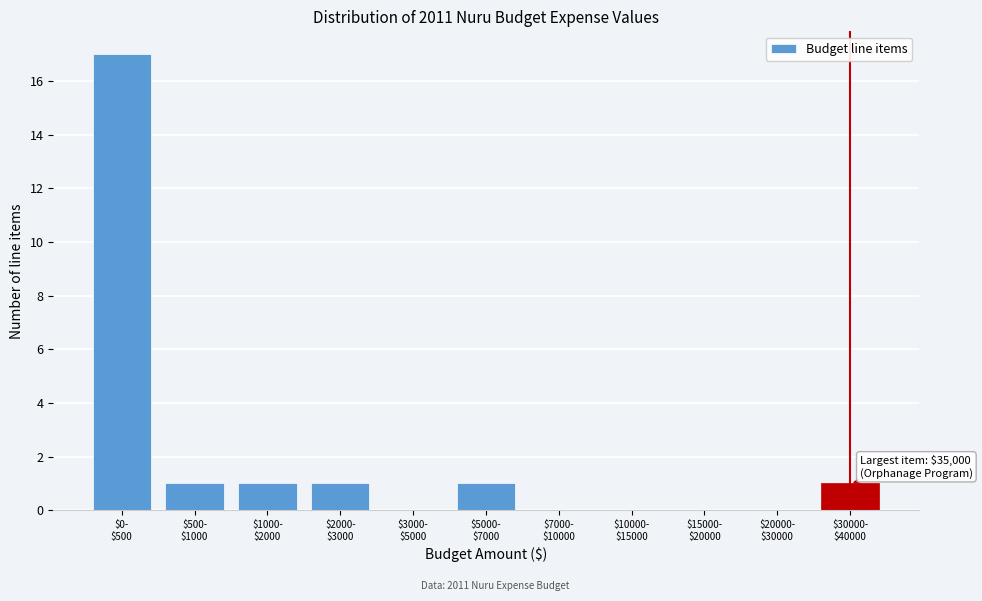

What is the sum of all values?

22